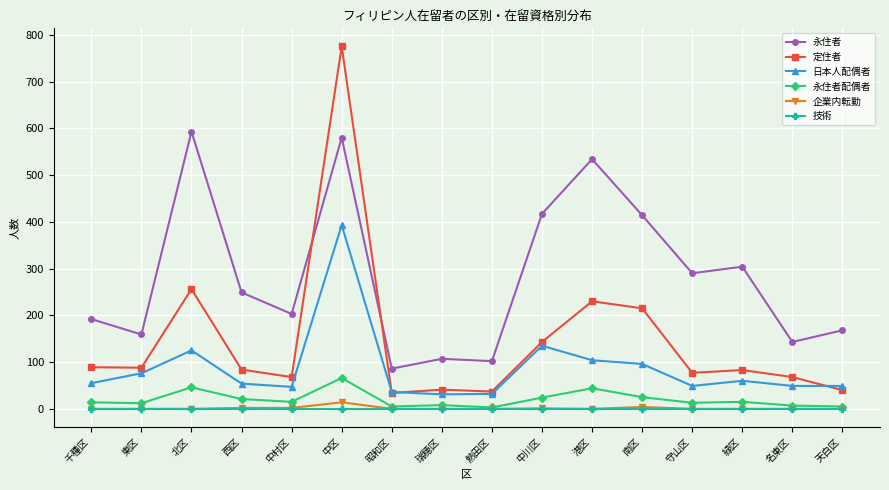

Between 中川区 and 名東区, which series saw the biggest shift?

永住者